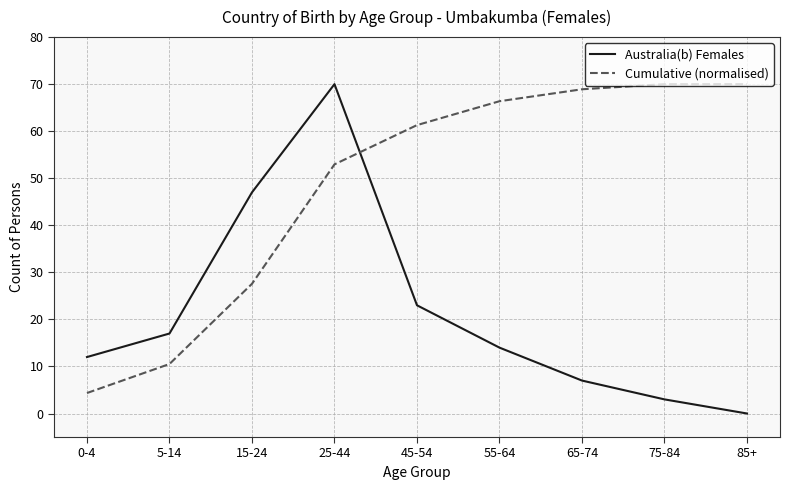

At how many categories does at least one series exceed 48?

6